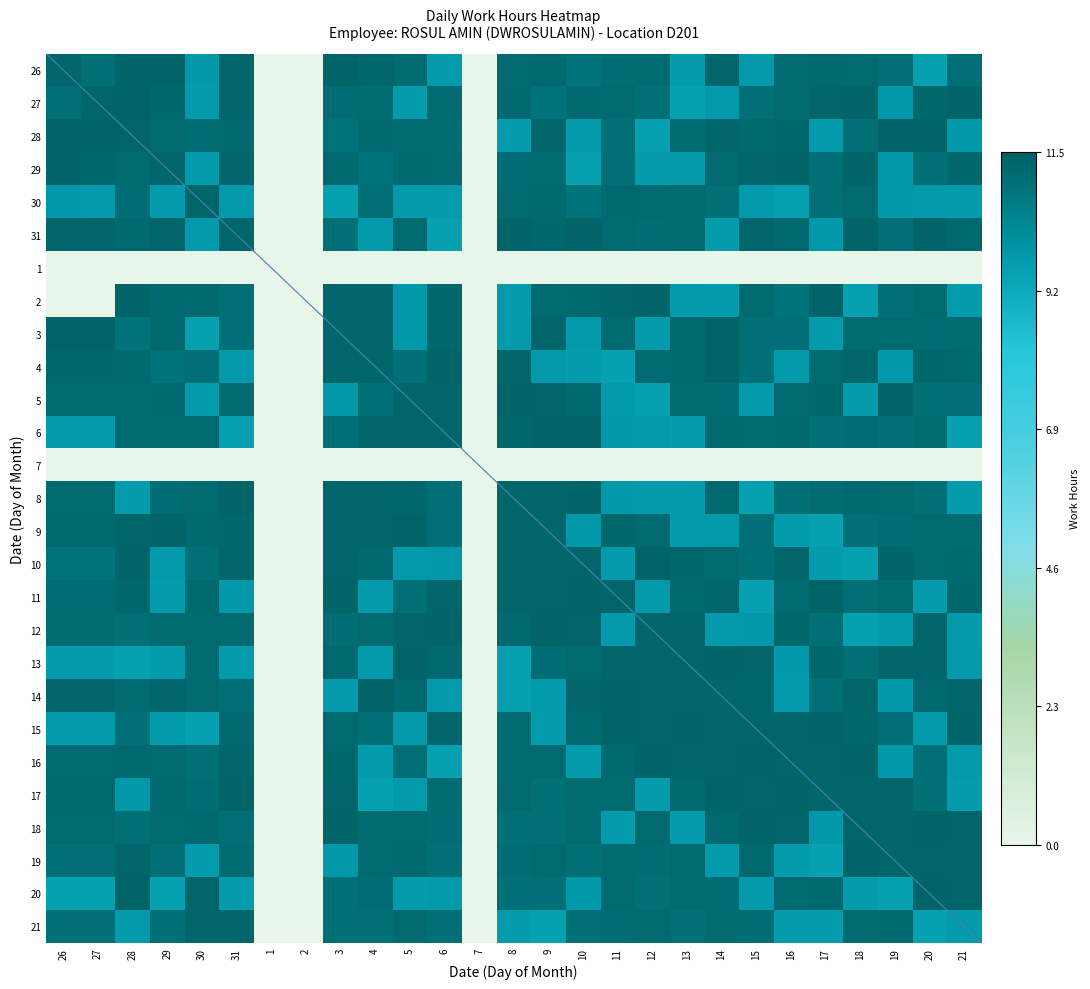

Reading left to right, transcribe all the data shown in this chart.

26: 26=1.0	27=1.0	28=1.0	29=1.0	30=0.8	31=1.0	1=0.0	2=0.0	3=1.0	4=1.0	5=1.0	6=0.8	7=0.0	8=1.0	9=1.0	10=1.0	11=1.0	12=1.0	13=0.8	14=1.0	15=0.8	16=1.0	17=1.0	18=1.0	19=1.0	20=0.8	21=1.0
27: 26=1.0	27=1.0	28=1.0	29=1.0	30=0.8	31=1.0	1=0.0	2=0.0	3=1.0	4=1.0	5=0.8	6=1.0	7=0.0	8=1.0	9=1.0	10=1.0	11=1.0	12=1.0	13=0.8	14=0.8	15=1.0	16=1.0	17=1.0	18=1.0	19=0.8	20=1.0	21=1.0
28: 26=1.0	27=1.0	28=1.0	29=1.0	30=1.0	31=1.0	1=0.0	2=0.0	3=1.0	4=1.0	5=1.0	6=1.0	7=0.0	8=0.8	9=1.0	10=0.8	11=1.0	12=0.8	13=1.0	14=1.0	15=1.0	16=1.0	17=0.8	18=1.0	19=1.0	20=1.0	21=0.8
29: 26=1.0	27=1.0	28=1.0	29=1.0	30=0.8	31=1.0	1=0.0	2=0.0	3=1.0	4=1.0	5=1.0	6=1.0	7=0.0	8=1.0	9=1.0	10=0.8	11=1.0	12=0.8	13=0.8	14=1.0	15=1.0	16=1.0	17=1.0	18=1.0	19=0.8	20=1.0	21=1.0
30: 26=0.8	27=0.8	28=1.0	29=0.8	30=1.0	31=0.8	1=0.0	2=0.0	3=0.8	4=1.0	5=0.8	6=0.8	7=0.0	8=1.0	9=1.0	10=1.0	11=1.0	12=1.0	13=1.0	14=1.0	15=0.8	16=0.8	17=1.0	18=1.0	19=0.8	20=0.8	21=0.8
31: 26=1.0	27=1.0	28=1.0	29=1.0	30=0.8	31=1.0	1=0.0	2=0.0	3=1.0	4=0.8	5=1.0	6=0.8	7=0.0	8=1.0	9=1.0	10=1.0	11=1.0	12=1.0	13=1.0	14=0.8	15=1.0	16=1.0	17=0.8	18=1.0	19=1.0	20=1.0	21=1.0
1: 26=0.0	27=0.0	28=0.0	29=0.0	30=0.0	31=0.0	1=0.0	2=0.0	3=0.0	4=0.0	5=0.0	6=0.0	7=0.0	8=0.0	9=0.0	10=0.0	11=0.0	12=0.0	13=0.0	14=0.0	15=0.0	16=0.0	17=0.0	18=0.0	19=0.0	20=0.0	21=0.0
2: 26=0.0	27=0.0	28=1.0	29=1.0	30=1.0	31=1.0	1=0.0	2=0.0	3=1.0	4=1.0	5=0.8	6=1.0	7=0.0	8=0.8	9=1.0	10=1.0	11=1.0	12=1.0	13=0.8	14=0.8	15=1.0	16=1.0	17=1.0	18=0.8	19=1.0	20=1.0	21=0.8
3: 26=1.0	27=1.0	28=1.0	29=1.0	30=0.8	31=1.0	1=0.0	2=0.0	3=1.0	4=1.0	5=0.8	6=1.0	7=0.0	8=0.8	9=1.0	10=0.8	11=1.0	12=0.8	13=1.0	14=1.0	15=1.0	16=1.0	17=0.8	18=1.0	19=1.0	20=1.0	21=1.0
4: 26=1.0	27=1.0	28=1.0	29=1.0	30=1.0	31=0.8	1=0.0	2=0.0	3=1.0	4=1.0	5=1.0	6=1.0	7=0.0	8=1.0	9=0.8	10=0.8	11=0.8	12=1.0	13=1.0	14=1.0	15=1.0	16=0.8	17=1.0	18=1.0	19=0.8	20=1.0	21=1.0
5: 26=1.0	27=1.0	28=1.0	29=1.0	30=0.8	31=1.0	1=0.0	2=0.0	3=0.8	4=1.0	5=1.0	6=1.0	7=0.0	8=1.0	9=1.0	10=1.0	11=0.8	12=0.8	13=1.0	14=1.0	15=0.8	16=1.0	17=1.0	18=0.8	19=1.0	20=1.0	21=1.0
6: 26=0.8	27=0.8	28=1.0	29=1.0	30=1.0	31=0.8	1=0.0	2=0.0	3=1.0	4=1.0	5=1.0	6=1.0	7=0.0	8=1.0	9=1.0	10=1.0	11=0.8	12=0.8	13=0.8	14=1.0	15=1.0	16=1.0	17=1.0	18=1.0	19=1.0	20=1.0	21=0.8
7: 26=0.0	27=0.0	28=0.0	29=0.0	30=0.0	31=0.0	1=0.0	2=0.0	3=0.0	4=0.0	5=0.0	6=0.0	7=0.0	8=0.0	9=0.0	10=0.0	11=0.0	12=0.0	13=0.0	14=0.0	15=0.0	16=0.0	17=0.0	18=0.0	19=0.0	20=0.0	21=0.0
8: 26=1.0	27=1.0	28=0.8	29=1.0	30=1.0	31=1.0	1=0.0	2=0.0	3=1.0	4=1.0	5=1.0	6=1.0	7=0.0	8=1.0	9=1.0	10=1.0	11=0.8	12=0.8	13=0.8	14=1.0	15=0.8	16=1.0	17=1.0	18=1.0	19=1.0	20=1.0	21=0.8
9: 26=1.0	27=1.0	28=1.0	29=1.0	30=1.0	31=1.0	1=0.0	2=0.0	3=1.0	4=1.0	5=1.0	6=1.0	7=0.0	8=1.0	9=1.0	10=0.8	11=1.0	12=1.0	13=0.8	14=0.8	15=1.0	16=0.8	17=0.8	18=1.0	19=1.0	20=1.0	21=1.0
10: 26=1.0	27=1.0	28=1.0	29=0.8	30=1.0	31=1.0	1=0.0	2=0.0	3=1.0	4=1.0	5=0.8	6=0.8	7=0.0	8=1.0	9=1.0	10=1.0	11=0.8	12=1.0	13=1.0	14=1.0	15=1.0	16=1.0	17=0.8	18=0.8	19=1.0	20=1.0	21=1.0
11: 26=1.0	27=1.0	28=1.0	29=0.8	30=1.0	31=0.8	1=0.0	2=0.0	3=1.0	4=0.8	5=1.0	6=1.0	7=0.0	8=1.0	9=1.0	10=1.0	11=1.0	12=0.8	13=1.0	14=1.0	15=0.8	16=1.0	17=1.0	18=1.0	19=1.0	20=0.8	21=1.0
12: 26=1.0	27=1.0	28=1.0	29=1.0	30=1.0	31=1.0	1=0.0	2=0.0	3=1.0	4=1.0	5=1.0	6=1.0	7=0.0	8=1.0	9=1.0	10=1.0	11=0.8	12=1.0	13=1.0	14=0.8	15=0.8	16=1.0	17=1.0	18=0.8	19=0.8	20=1.0	21=0.8
13: 26=0.8	27=0.8	28=0.8	29=0.8	30=1.0	31=0.8	1=0.0	2=0.0	3=1.0	4=0.8	5=1.0	6=1.0	7=0.0	8=0.8	9=1.0	10=1.0	11=1.0	12=1.0	13=1.0	14=1.0	15=1.0	16=0.8	17=1.0	18=1.0	19=1.0	20=1.0	21=0.8
14: 26=1.0	27=1.0	28=1.0	29=1.0	30=1.0	31=1.0	1=0.0	2=0.0	3=0.8	4=1.0	5=1.0	6=0.8	7=0.0	8=0.8	9=0.8	10=1.0	11=1.0	12=1.0	13=1.0	14=1.0	15=1.0	16=0.8	17=1.0	18=1.0	19=0.8	20=1.0	21=1.0
15: 26=0.8	27=0.8	28=1.0	29=0.8	30=0.8	31=1.0	1=0.0	2=0.0	3=1.0	4=1.0	5=0.8	6=1.0	7=0.0	8=1.0	9=0.8	10=1.0	11=1.0	12=1.0	13=1.0	14=1.0	15=1.0	16=1.0	17=1.0	18=1.0	19=1.0	20=0.8	21=1.0
16: 26=1.0	27=1.0	28=1.0	29=1.0	30=1.0	31=1.0	1=0.0	2=0.0	3=1.0	4=0.8	5=1.0	6=0.8	7=0.0	8=1.0	9=1.0	10=0.8	11=1.0	12=1.0	13=1.0	14=1.0	15=1.0	16=1.0	17=1.0	18=1.0	19=0.8	20=1.0	21=0.8
17: 26=1.0	27=1.0	28=0.8	29=1.0	30=1.0	31=1.0	1=0.0	2=0.0	3=1.0	4=0.8	5=0.8	6=1.0	7=0.0	8=1.0	9=1.0	10=1.0	11=1.0	12=0.8	13=1.0	14=1.0	15=1.0	16=1.0	17=1.0	18=1.0	19=1.0	20=1.0	21=0.8
18: 26=1.0	27=1.0	28=1.0	29=1.0	30=1.0	31=1.0	1=0.0	2=0.0	3=1.0	4=1.0	5=1.0	6=1.0	7=0.0	8=1.0	9=1.0	10=1.0	11=0.8	12=1.0	13=0.8	14=1.0	15=1.0	16=1.0	17=0.8	18=1.0	19=1.0	20=1.0	21=1.0
19: 26=1.0	27=1.0	28=1.0	29=1.0	30=0.8	31=1.0	1=0.0	2=0.0	3=0.8	4=1.0	5=1.0	6=1.0	7=0.0	8=1.0	9=1.0	10=1.0	11=1.0	12=1.0	13=1.0	14=0.8	15=1.0	16=0.8	17=0.8	18=1.0	19=1.0	20=1.0	21=1.0
20: 26=0.8	27=0.8	28=1.0	29=0.8	30=1.0	31=0.8	1=0.0	2=0.0	3=1.0	4=1.0	5=0.8	6=0.8	7=0.0	8=1.0	9=1.0	10=0.8	11=1.0	12=1.0	13=1.0	14=1.0	15=0.8	16=1.0	17=1.0	18=0.8	19=0.8	20=1.0	21=1.0
21: 26=1.0	27=1.0	28=0.8	29=1.0	30=1.0	31=1.0	1=0.0	2=0.0	3=1.0	4=1.0	5=1.0	6=1.0	7=0.0	8=0.8	9=0.8	10=1.0	11=1.0	12=1.0	13=1.0	14=1.0	15=1.0	16=0.8	17=0.8	18=1.0	19=1.0	20=0.8	21=0.8